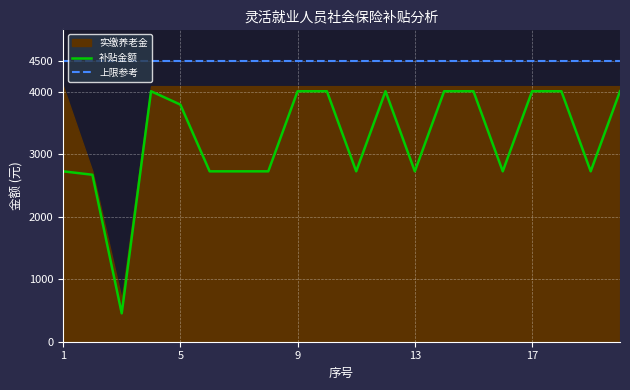

What is the maximum value for 补贴金额?

4009.0